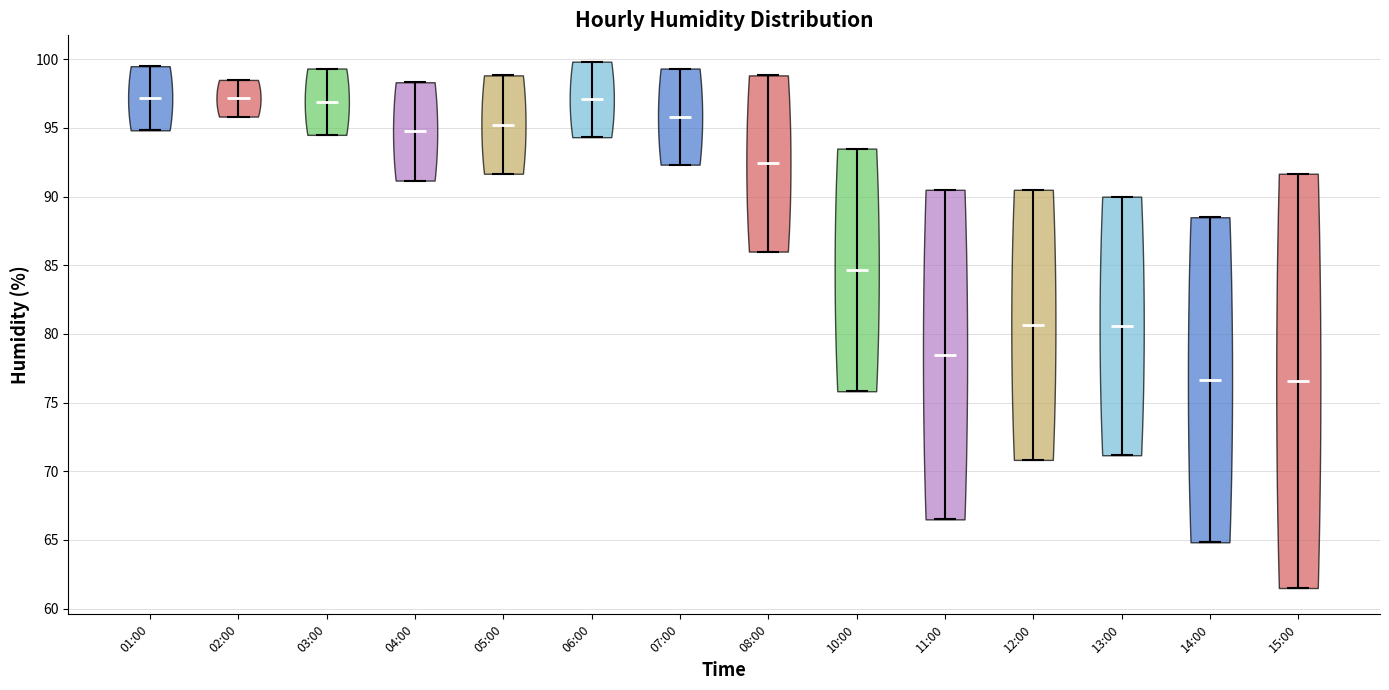

Reading left to right, read every violin against the y-axis: where its median line is, and the lowest and highest points it reaches. The values are not printed on the chart, so give them approximately, as read against the axis.

01:00: median line 97.0, lowest point 95.0, highest point 99.5
02:00: median line 97.0, lowest point 96.0, highest point 98.5
03:00: median line 97.0, lowest point 94.5, highest point 99.5
04:00: median line 95.0, lowest point 91.0, highest point 98.5
05:00: median line 95.5, lowest point 91.5, highest point 99.0
06:00: median line 97.0, lowest point 94.5, highest point 100.0
07:00: median line 96.0, lowest point 92.5, highest point 99.5
08:00: median line 92.5, lowest point 86.0, highest point 99.0
10:00: median line 84.5, lowest point 76.0, highest point 93.5
11:00: median line 78.5, lowest point 66.5, highest point 90.5
12:00: median line 80.5, lowest point 71.0, highest point 90.5
13:00: median line 80.5, lowest point 71.0, highest point 90.0
14:00: median line 76.5, lowest point 65.0, highest point 88.5
15:00: median line 76.5, lowest point 61.5, highest point 91.5